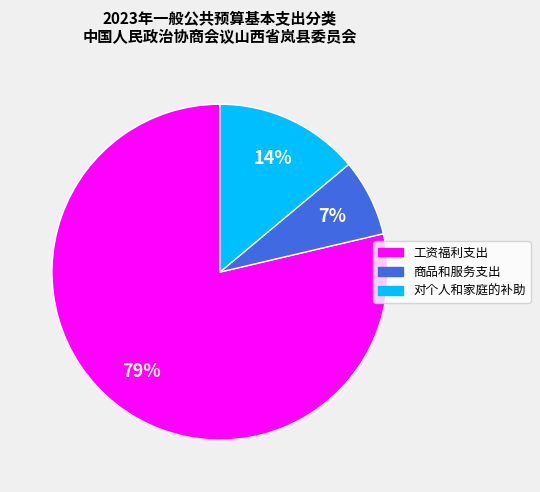

Between 对个人和家庭的补助 and 工资福利支出, which is larger?

工资福利支出